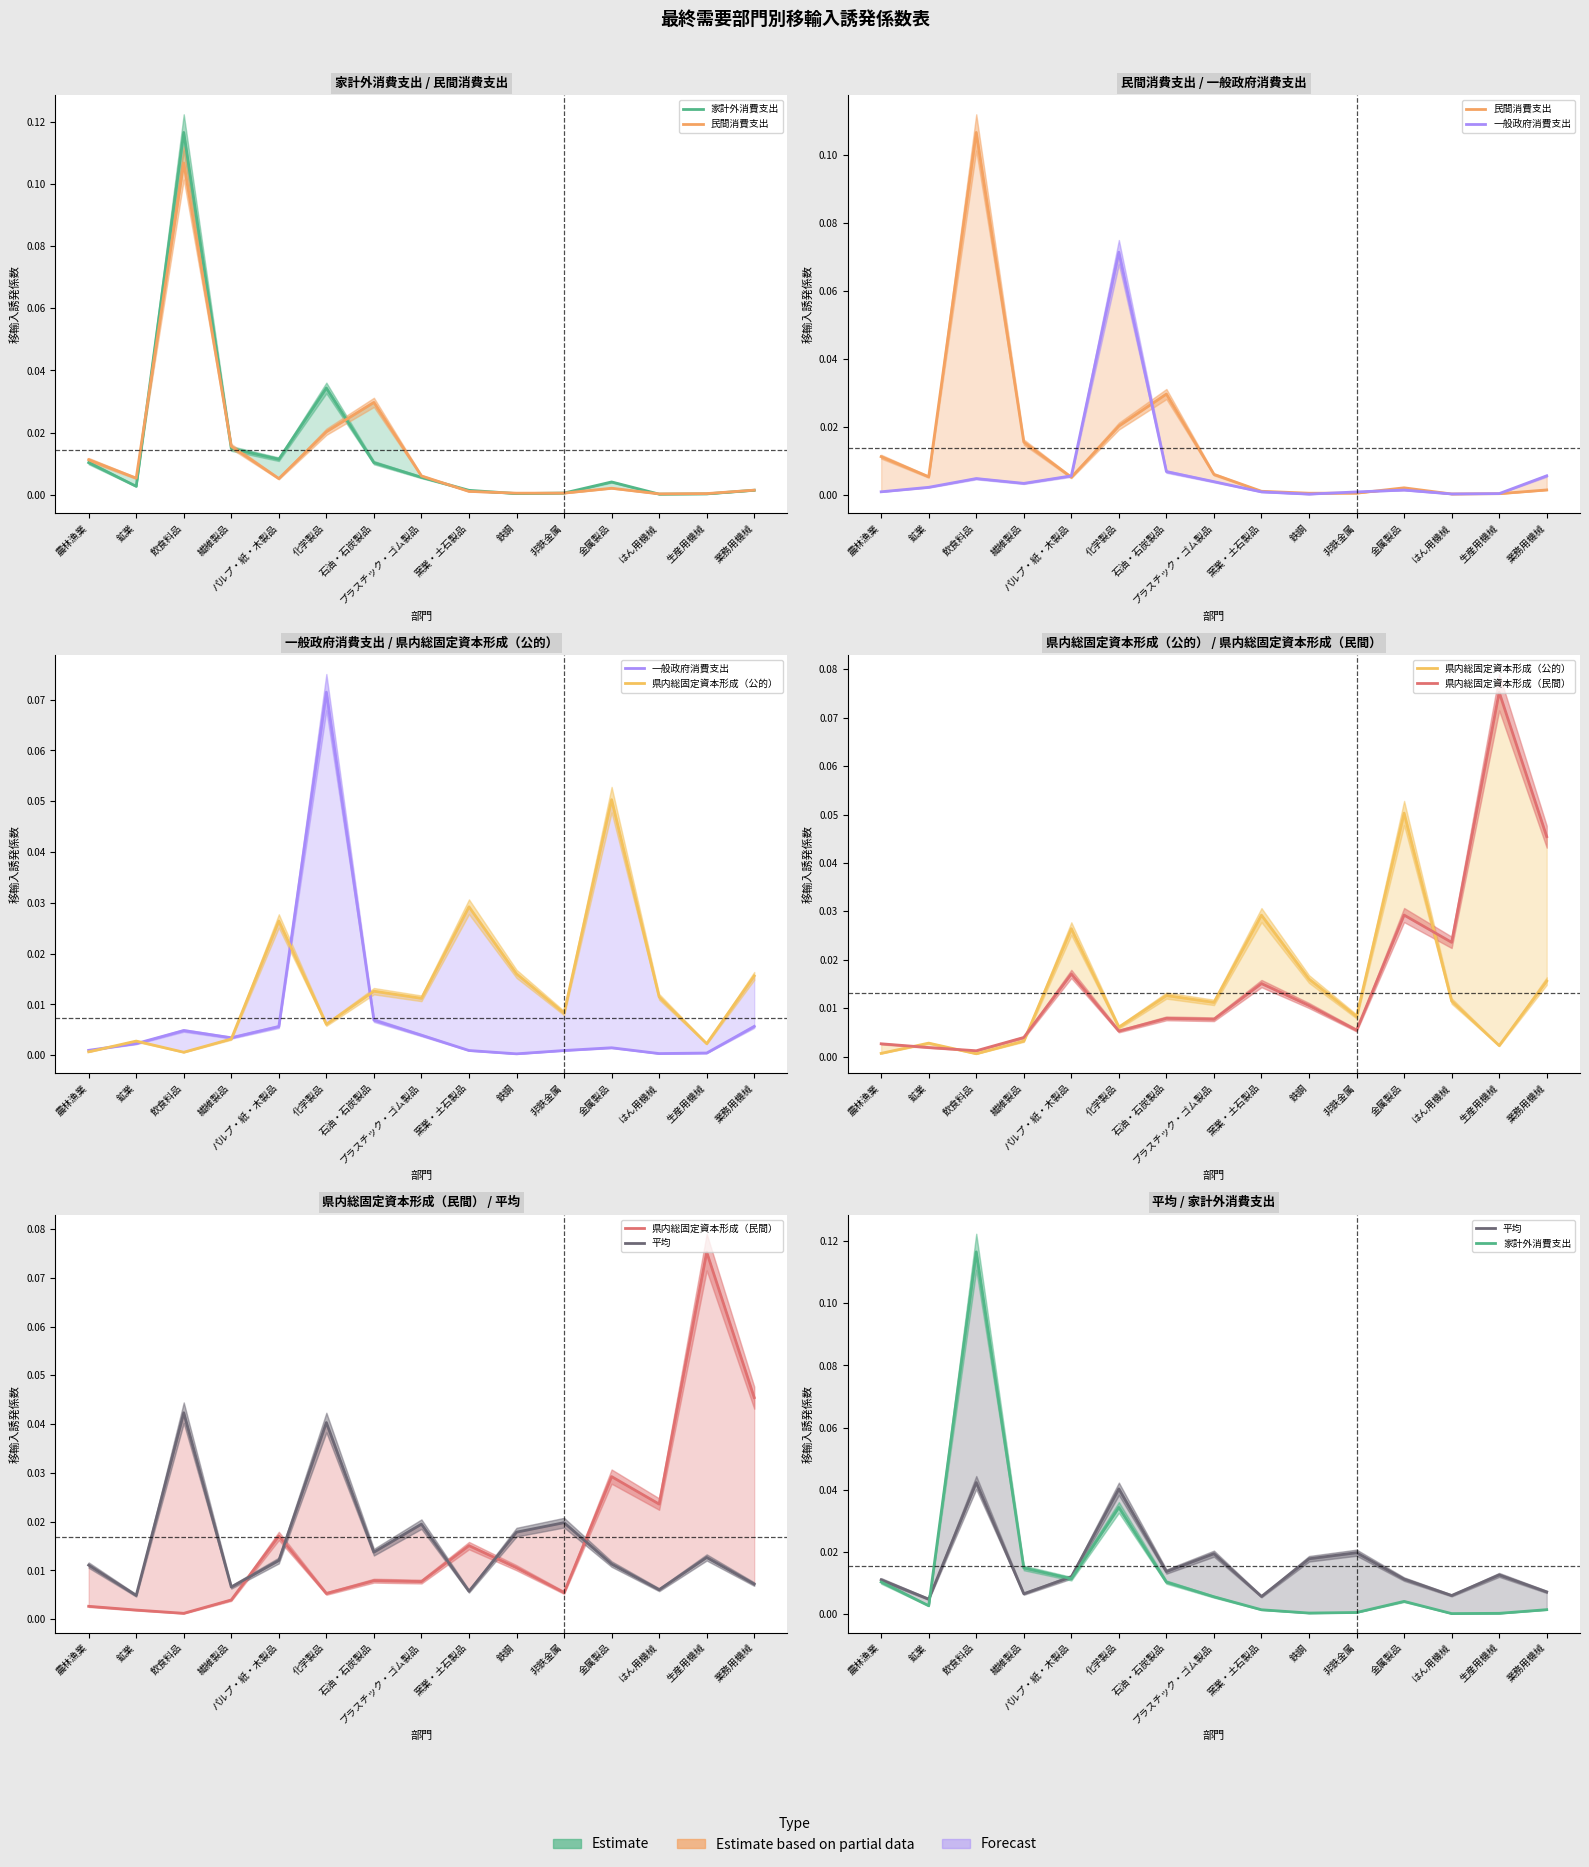

What are all the series names shown in the legend?

家計外消費支出, 民間消費支出, 一般政府消費支出, 県内総固定資本形成（公的）, 県内総固定資本形成（民間）, 平均